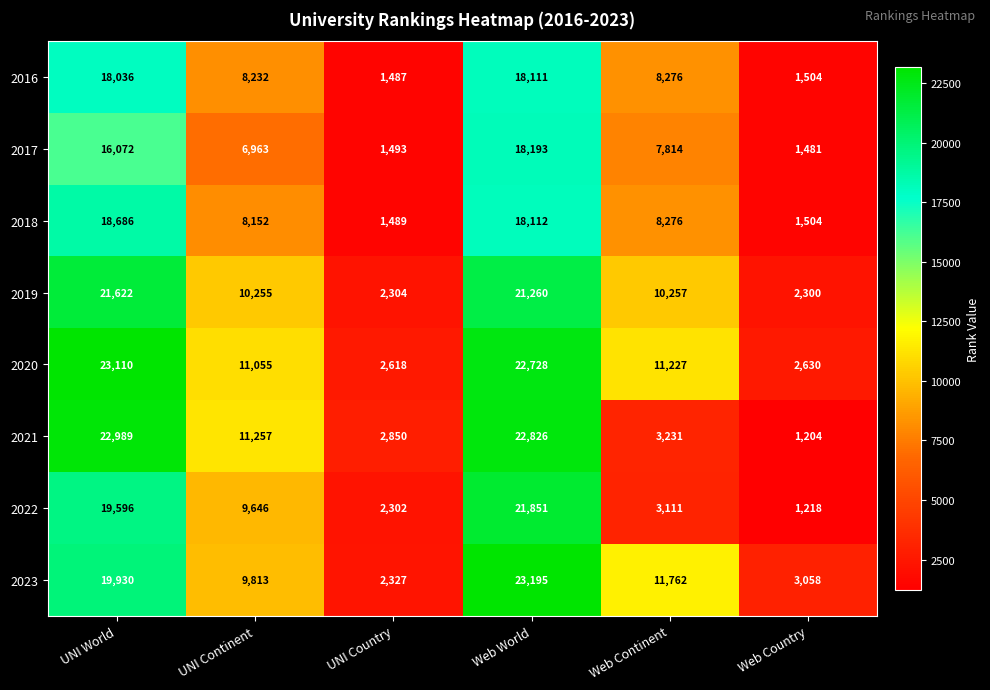

Where does the 2018 series first go above 8276?

UNI World